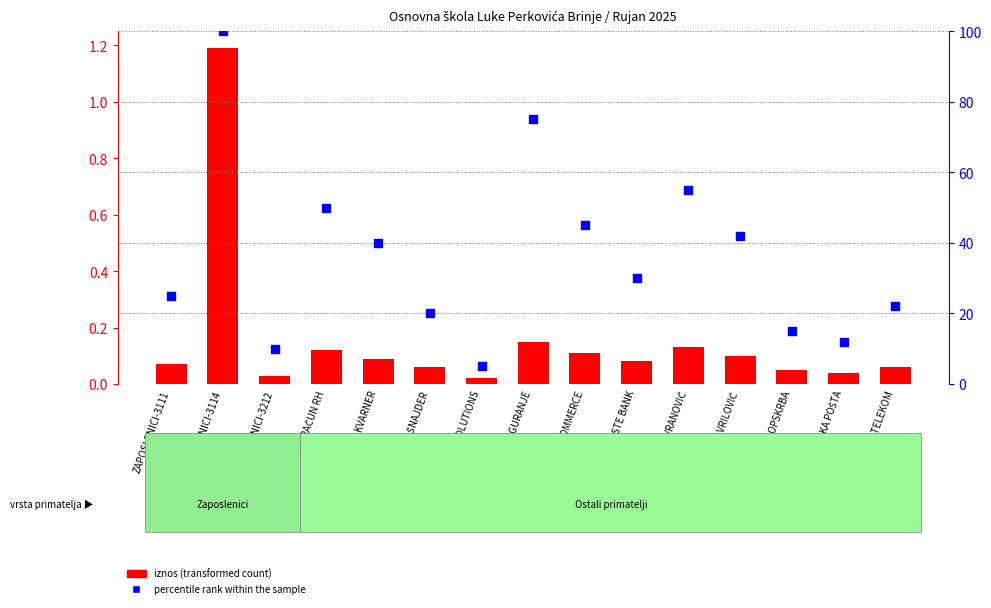

Is the value of iznos (transformed count) at ZAPOSLENICI-3114 greater than the value of percentile rank within the sample at ZAPOSLENICI-3212?

No